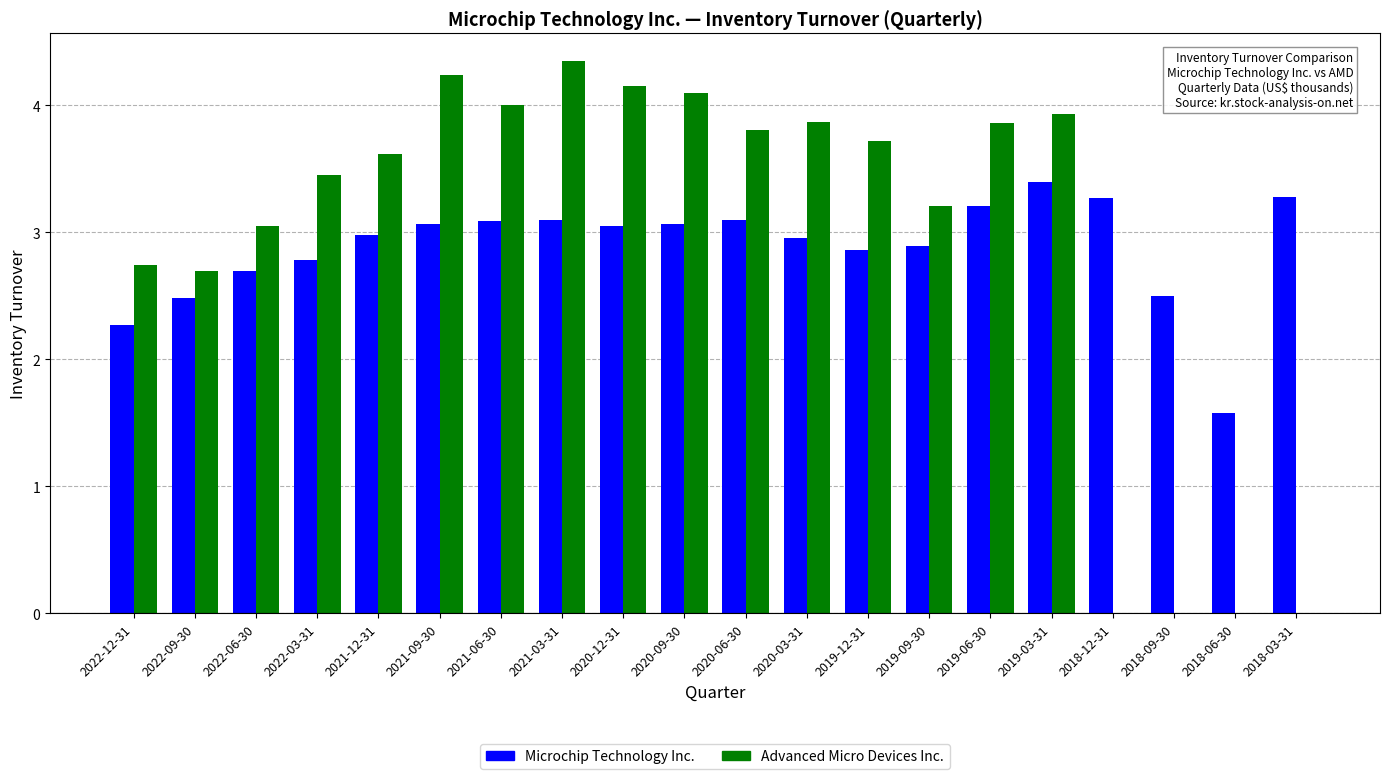

What is the total value across all series at 2022-12-31?

5.0